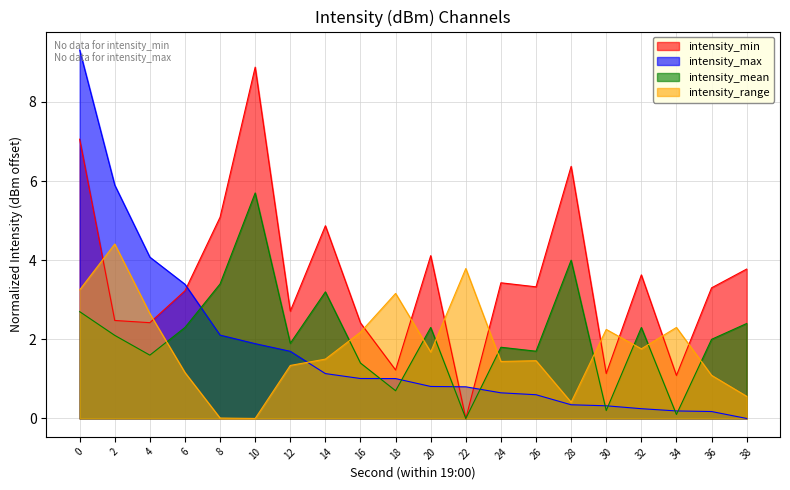

What is the value of the intensity_min point at the 7th from the left?

2.7